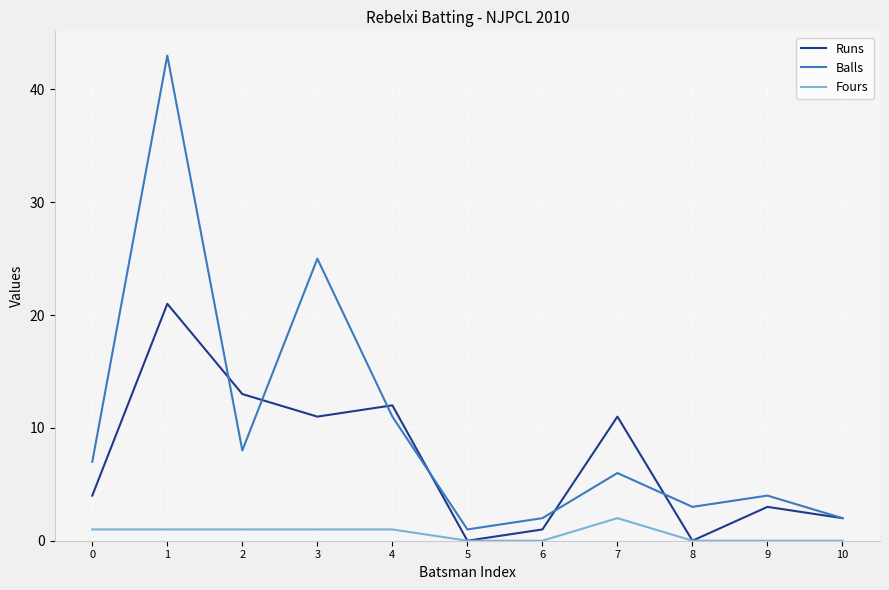

True or false: Fours and Balls intersect in this chart.

False